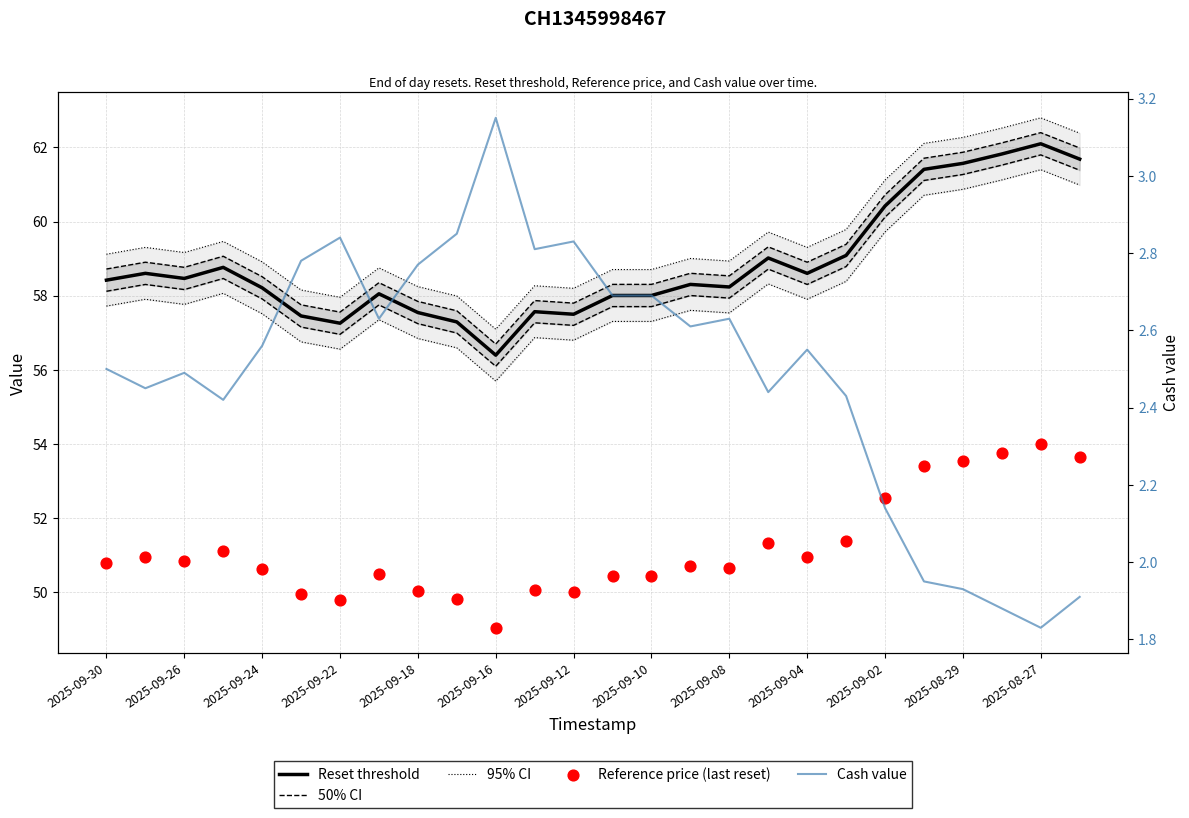

What are all the series names shown in the legend?

Reset threshold, 50% CI, 95% CI, Reference price (last reset), Cash value